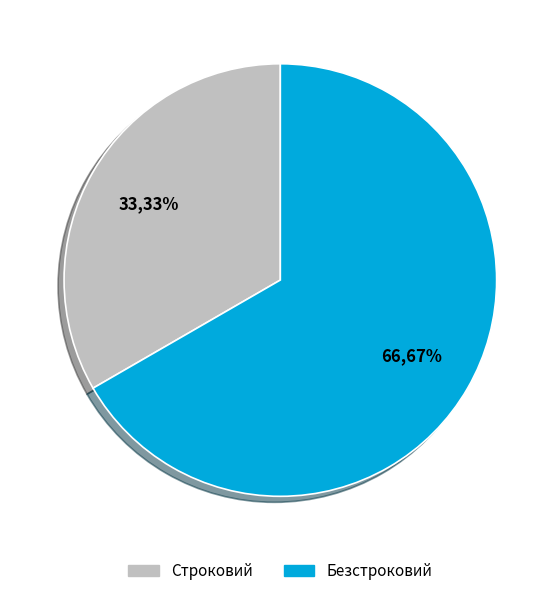

Which category has the smallest portion of the pie?

Строковий